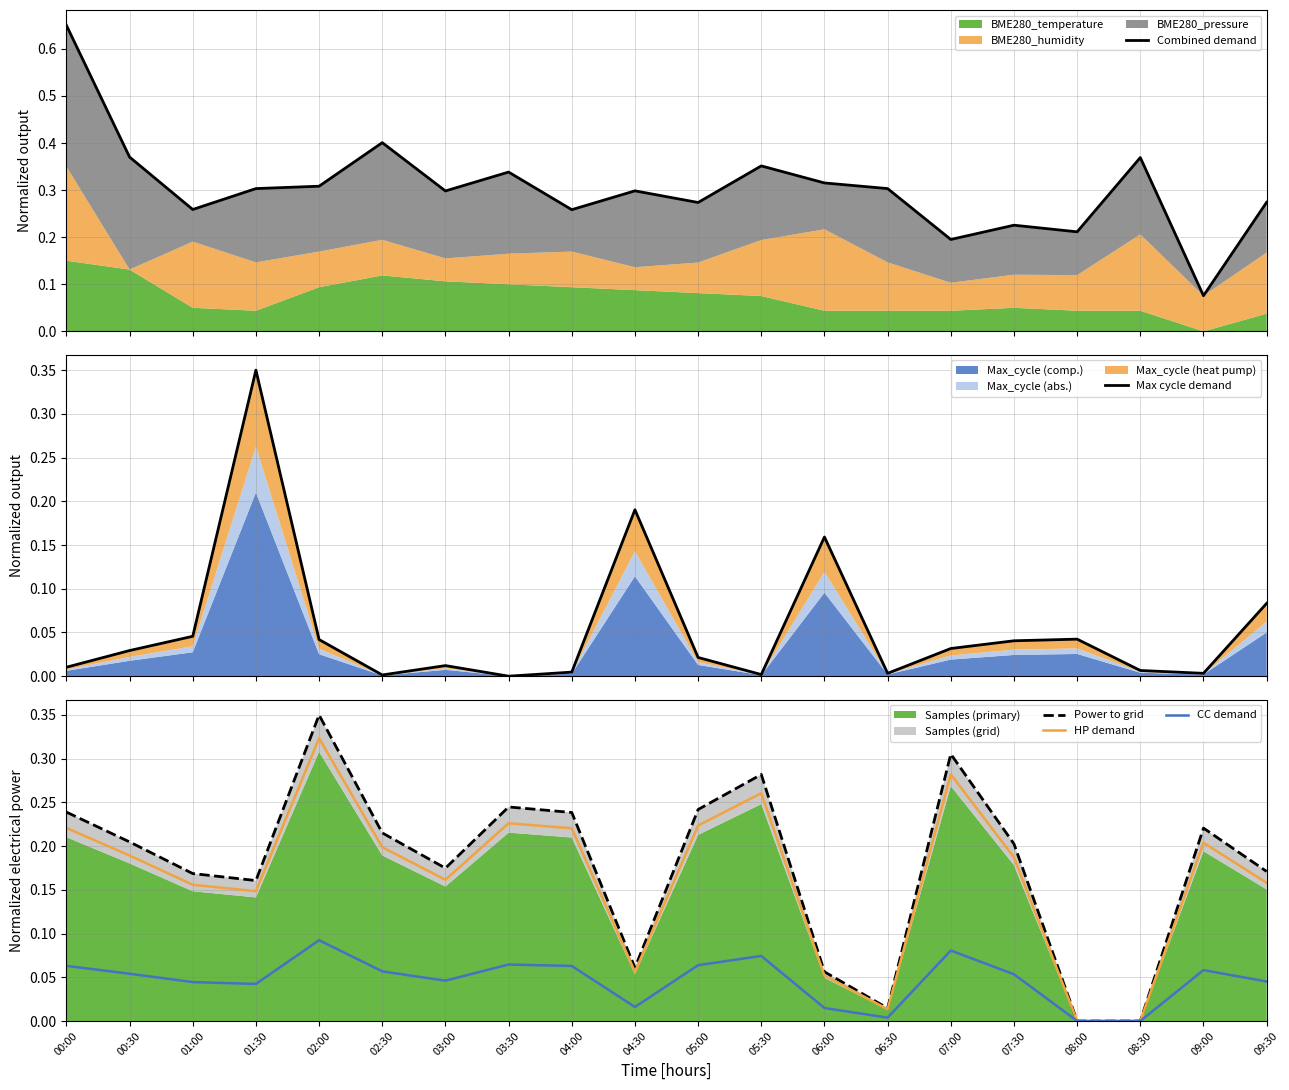

The value of HP demand at 03:00 is 0.1. True or false?

False